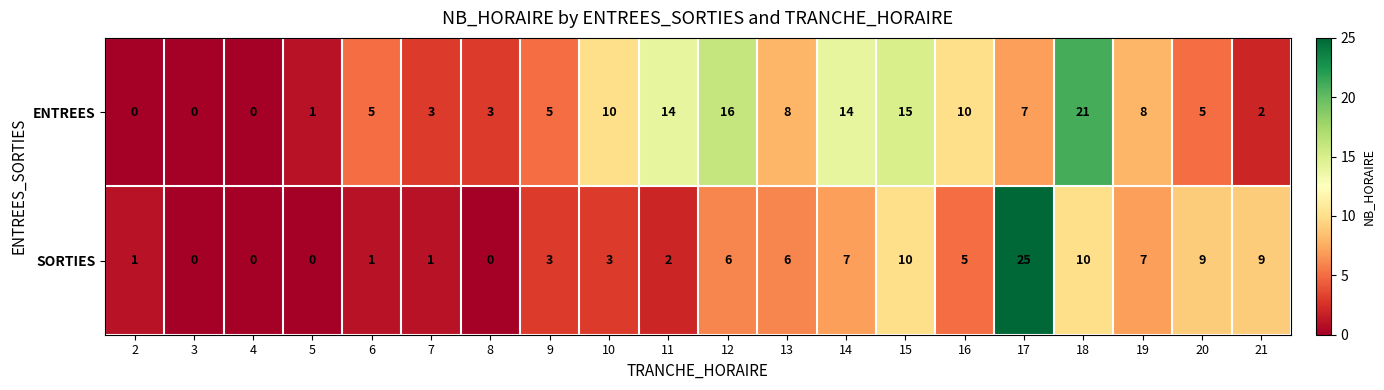

The value of SORTIES at 5 is 15. True or false?

False